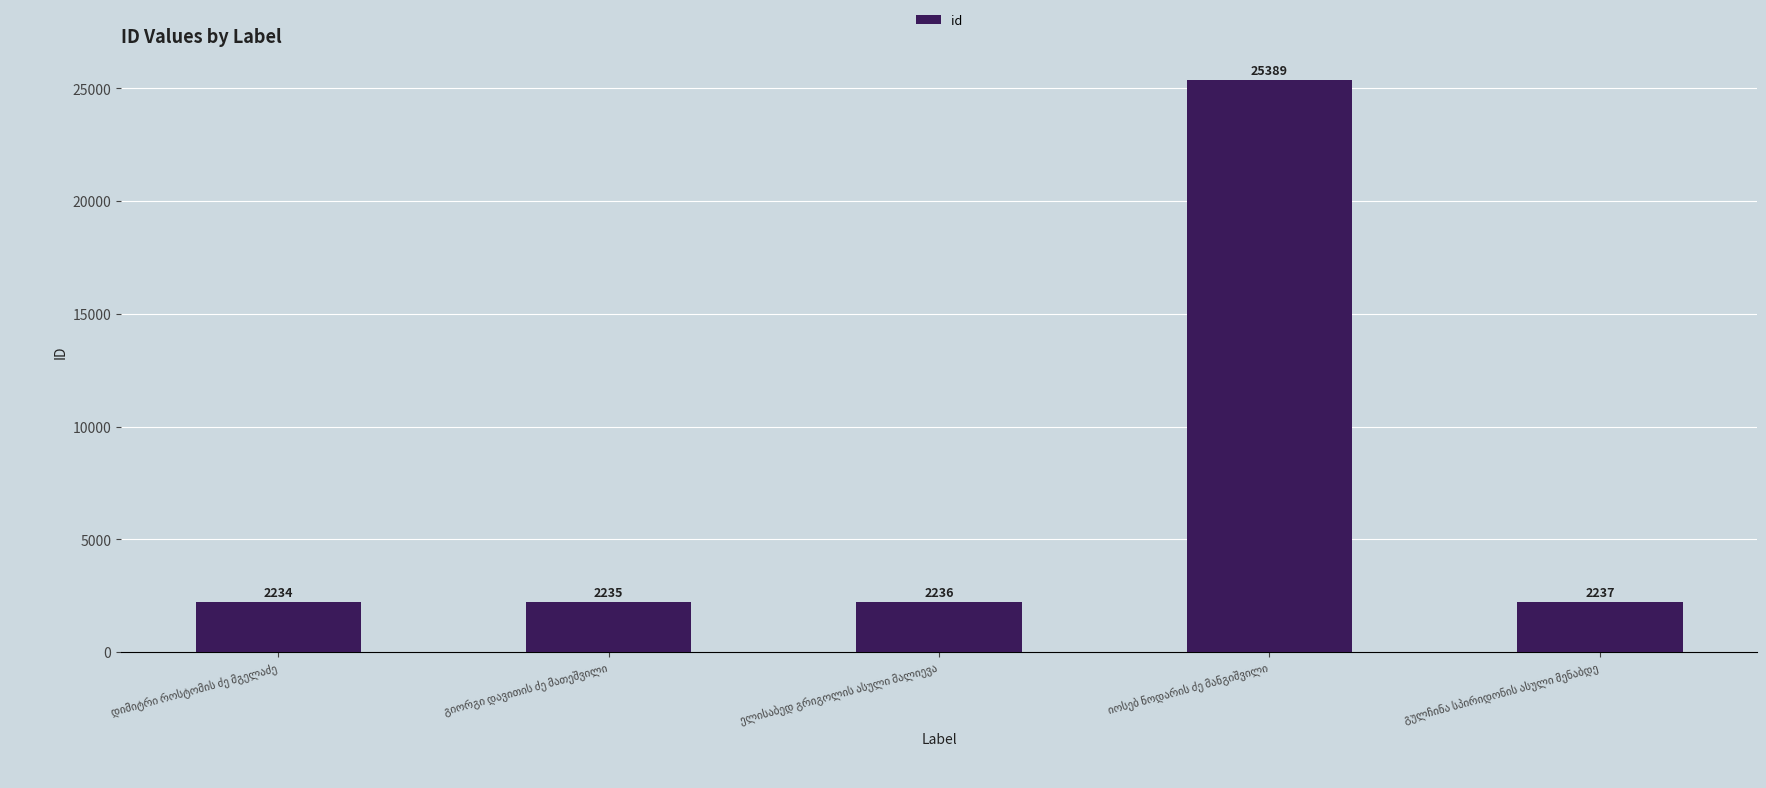

Reading left to right, what are all the values shown in this chart?

2234	2235	2236	25389	2237